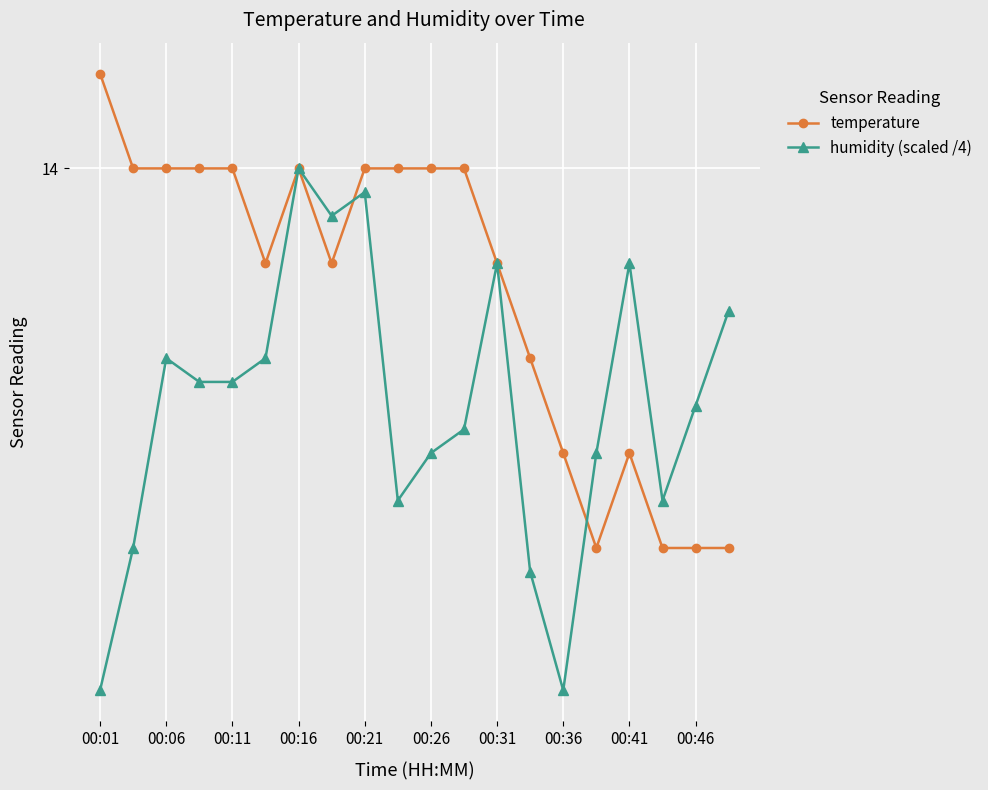

What are all the series names shown in the legend?

temperature, humidity (scaled /4)